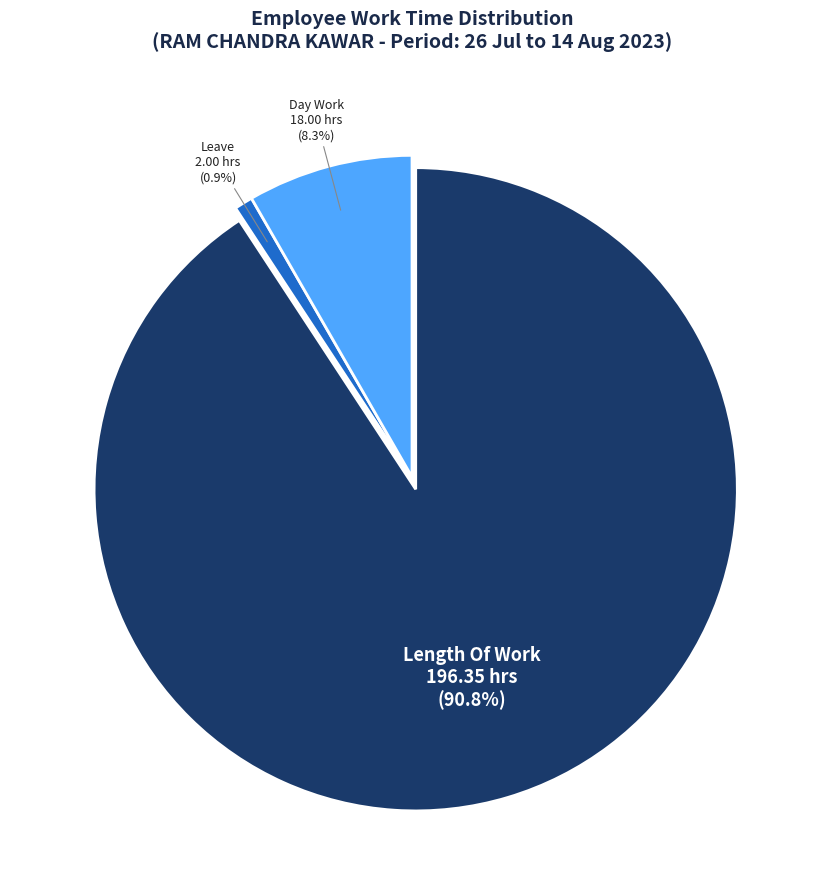

Is there any slice that represents more than half of the pie?

Yes